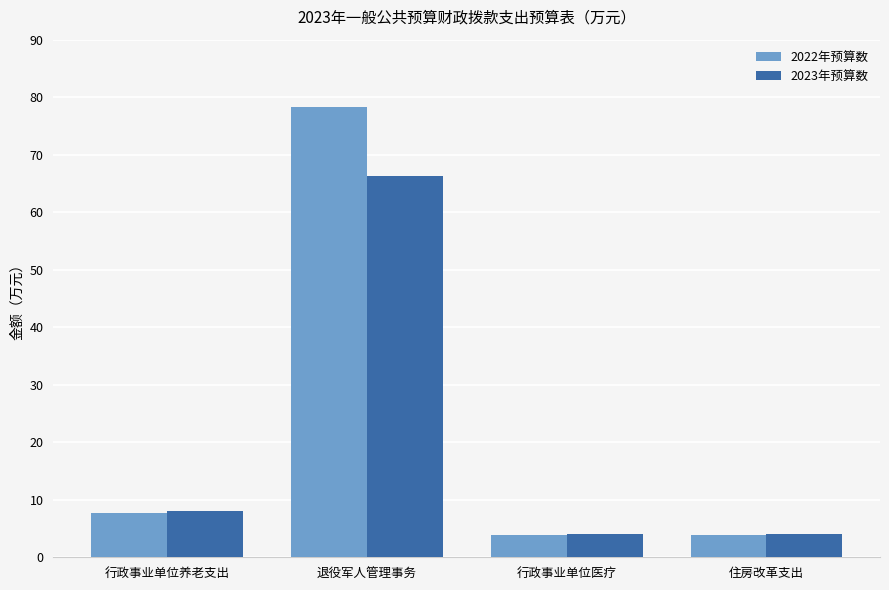

What is the value of the 2023年预算数 bar at the 3rd from the left?

4.0